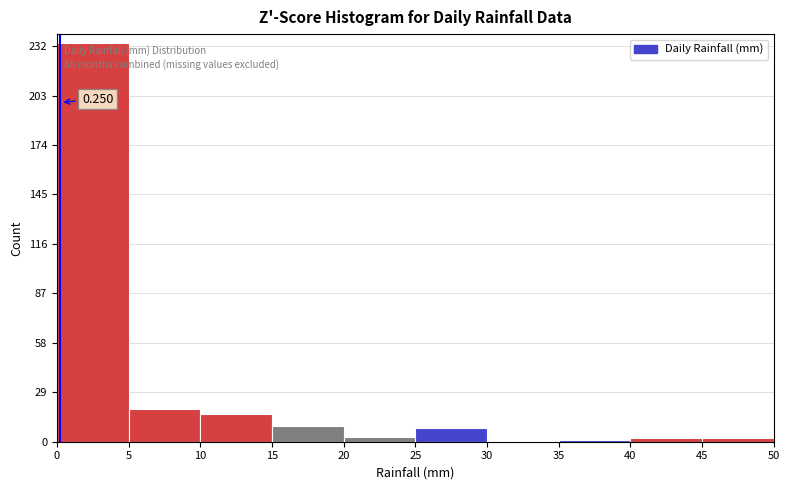

Over which range of the x-axis is the bar tallest?

0 to 5